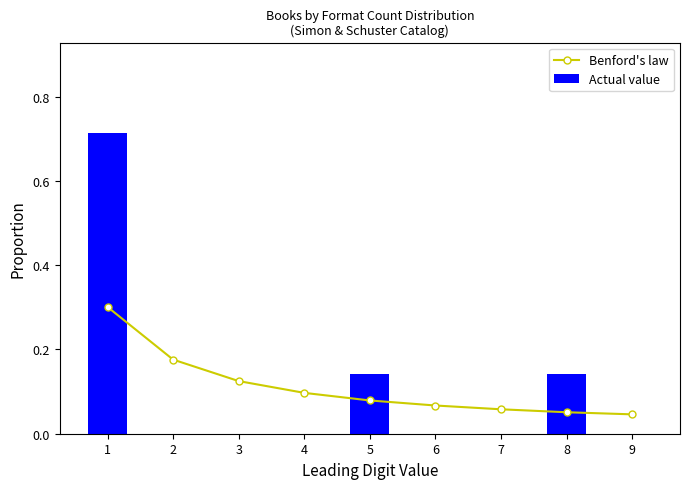

What is the total value across all series at 2?

0.2